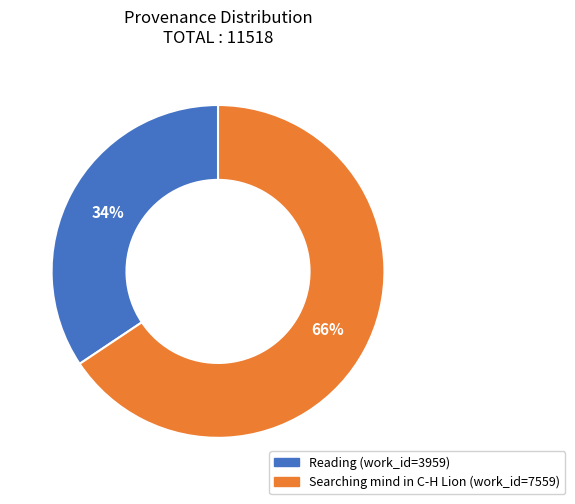

Do Reading and Searching mind in C-H Lion together represent more than half of the pie?

Yes